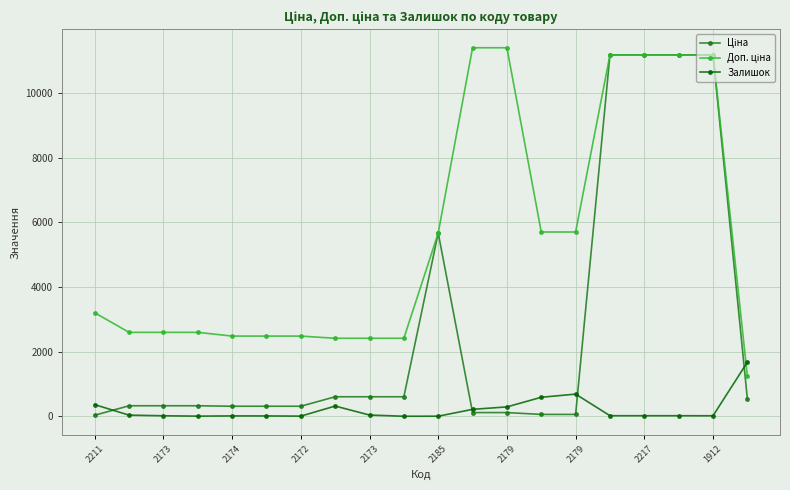

True or false: Залишок has more than 1 interior local peaks.

True